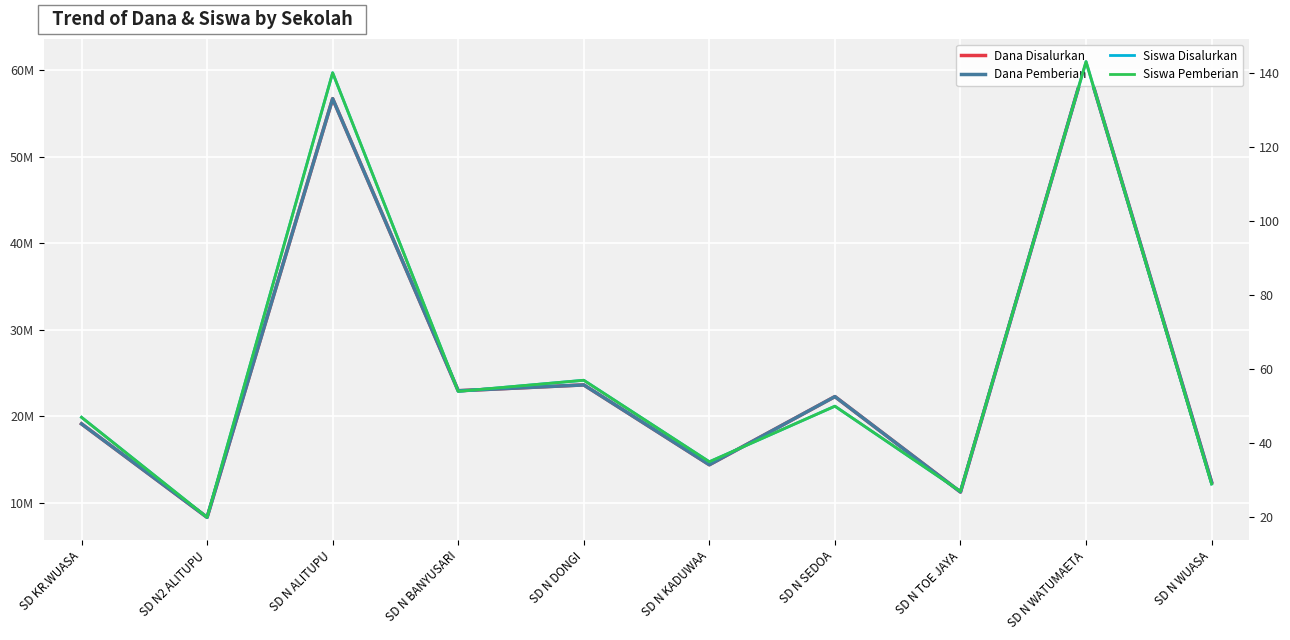

In Dana Pemberian, how many points are higher than both neighbors (excluding endpoints)?

4